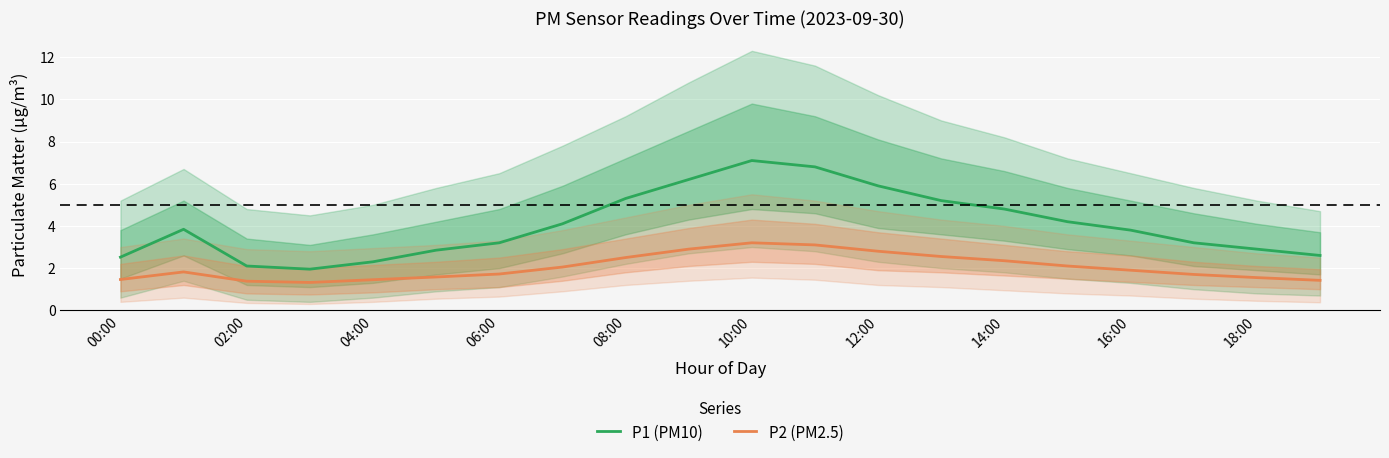

Which series has the largest range (max minus min)?

P1 (PM10)